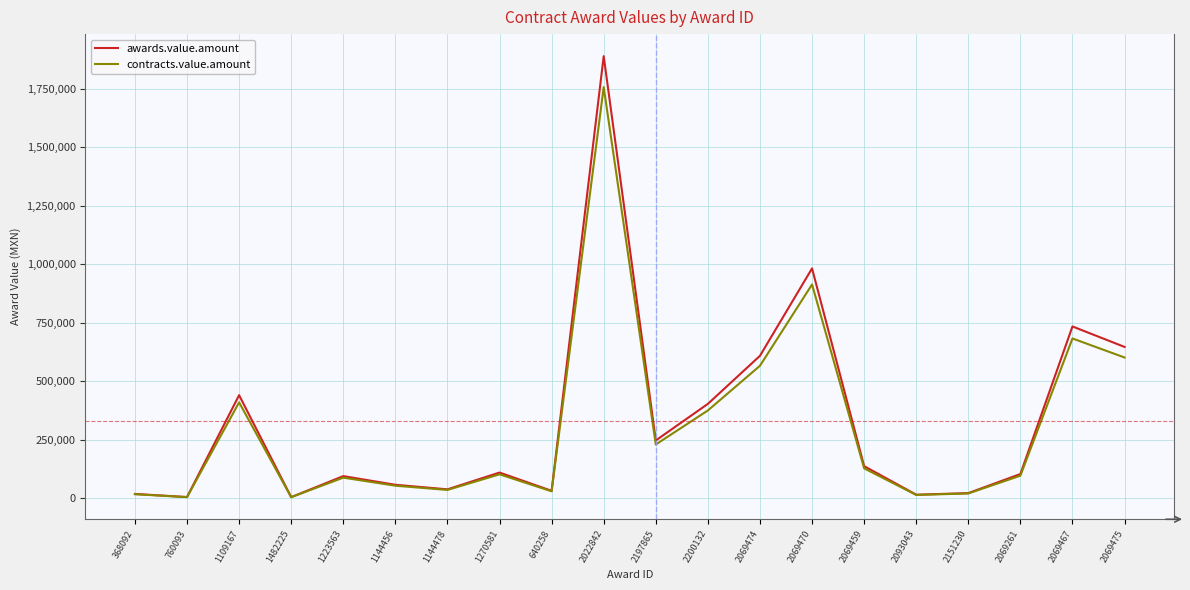

At which category is the sum across all series the highest?

2022842